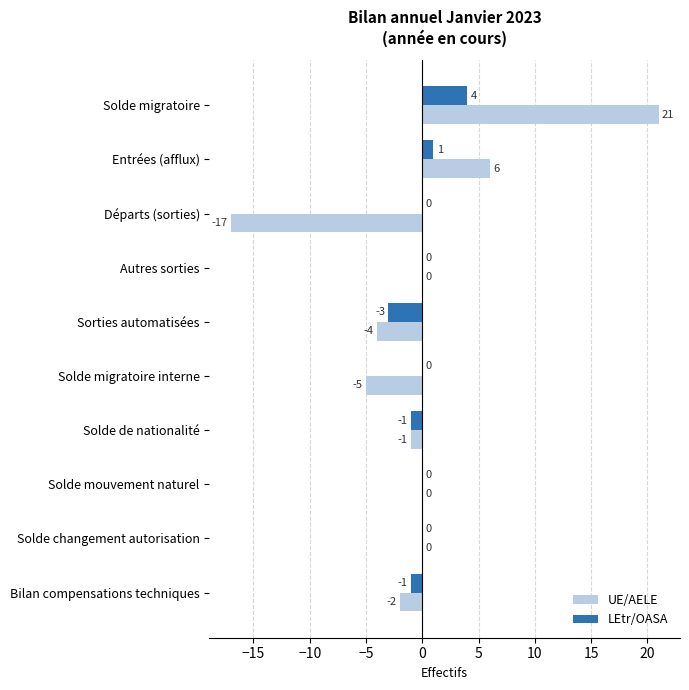

Which category has the highest value across all series?

Solde migratoire